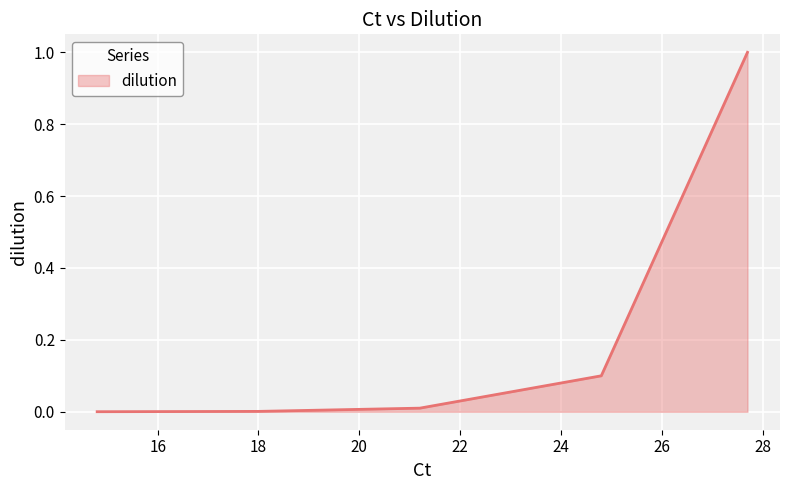

What is the sum of all values?

1.1